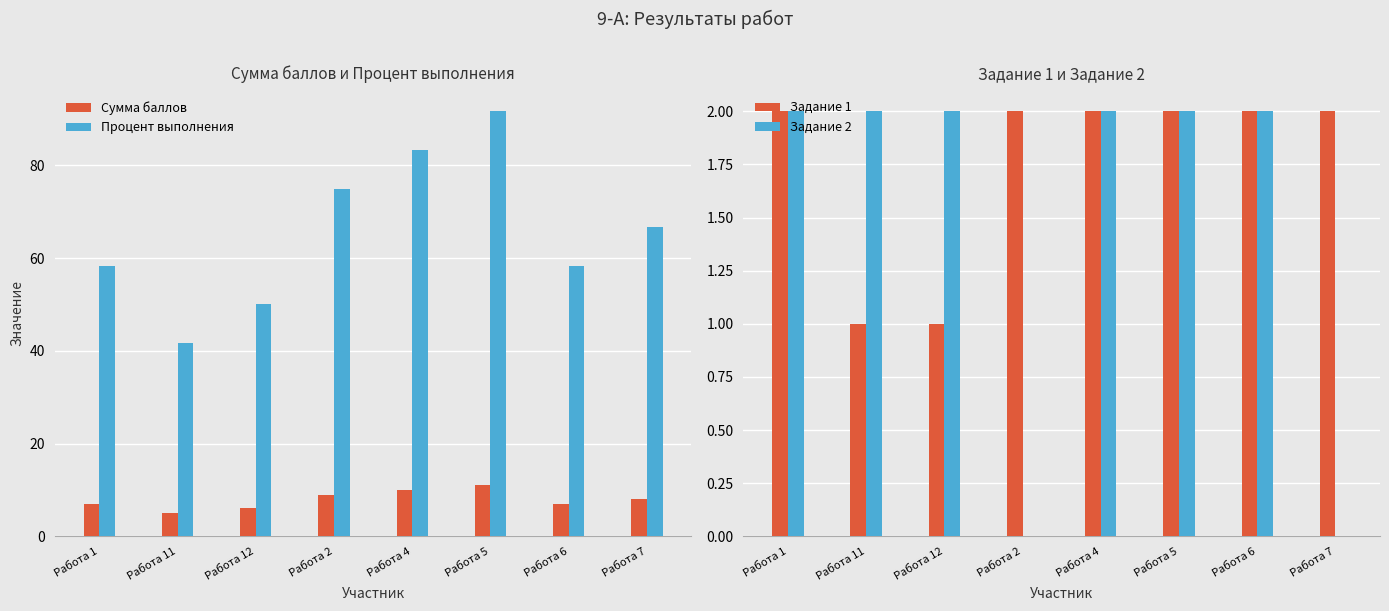

What is the difference between the Сумма баллов values at Работа 1 and Работа 4?

3.0